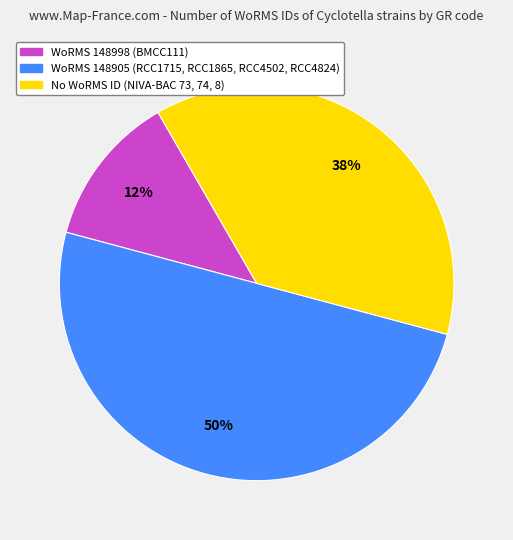

To the nearest percent, what is the average slice percentage?

33%